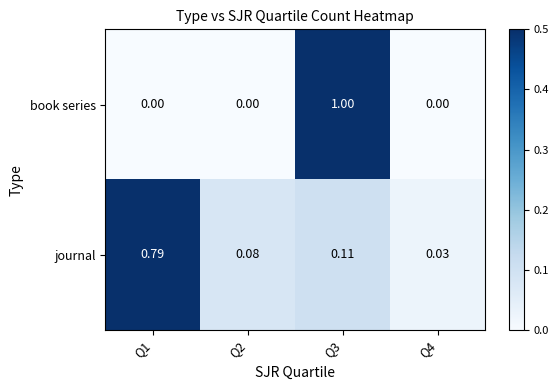

Which series has the largest total across all categories?

journal